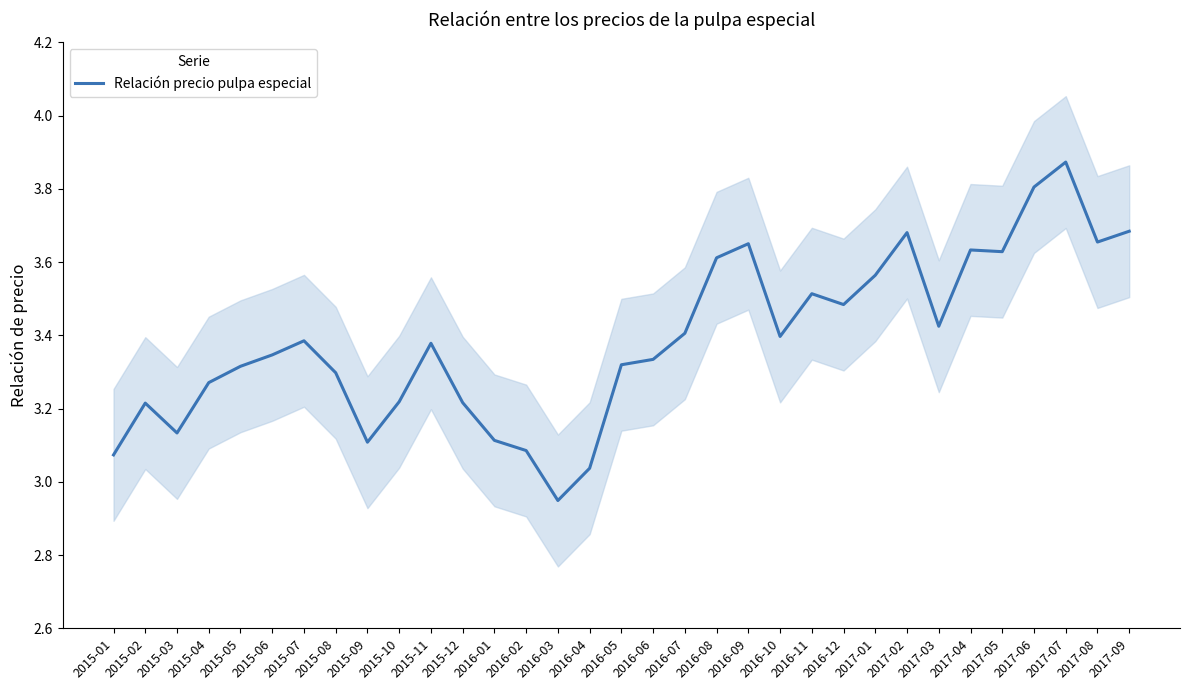

What is the ratio of the value at 2016-09 to the value at 2017-03?

1.1